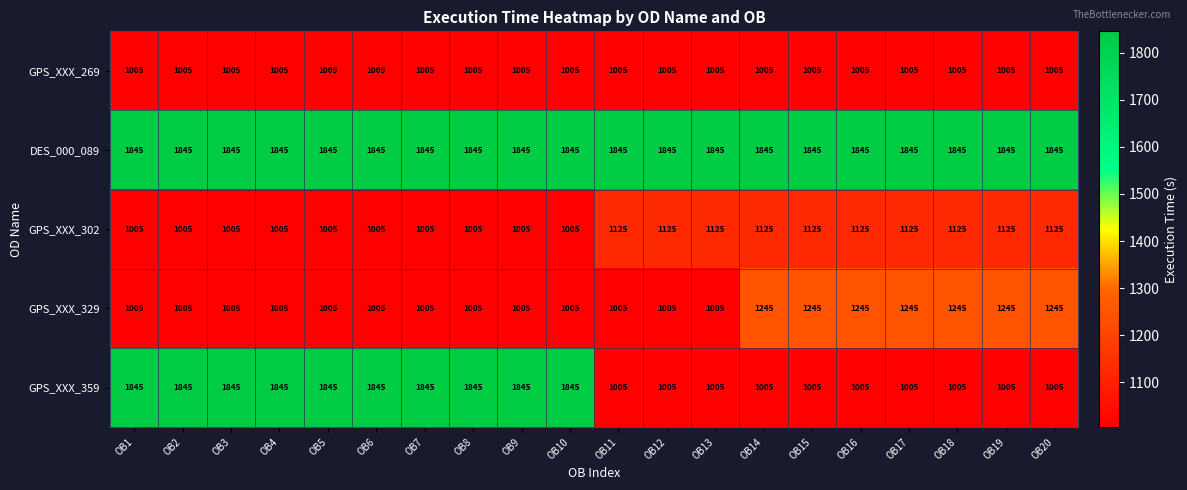

Is it true that GPS_XXX_329 equals 1005 at OB11?

True